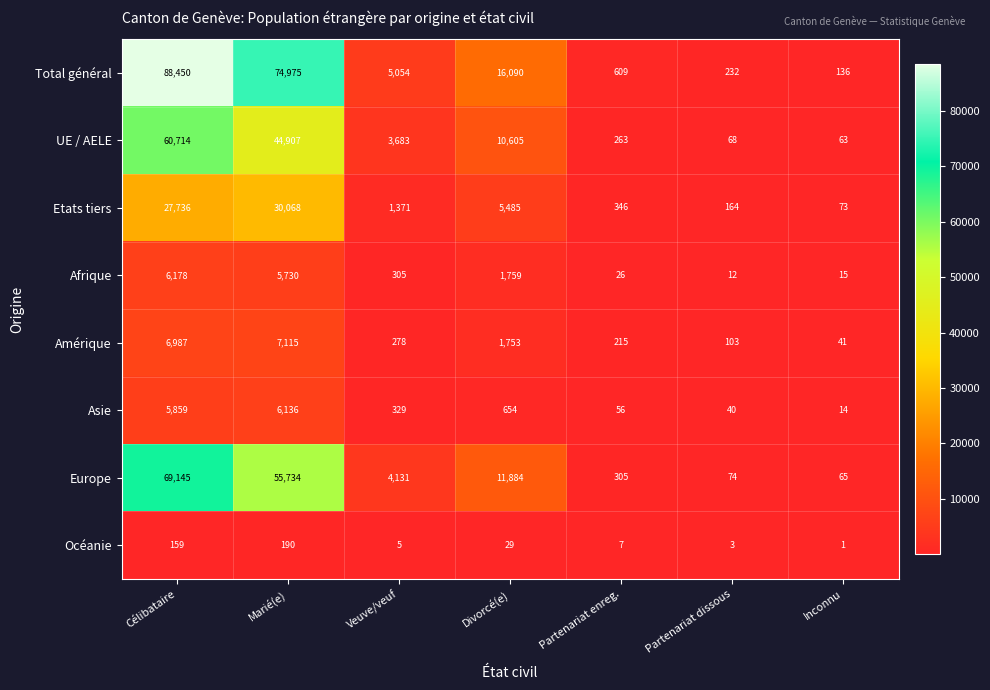

At which label is Afrique closest to 3095?

Divorcé(e)